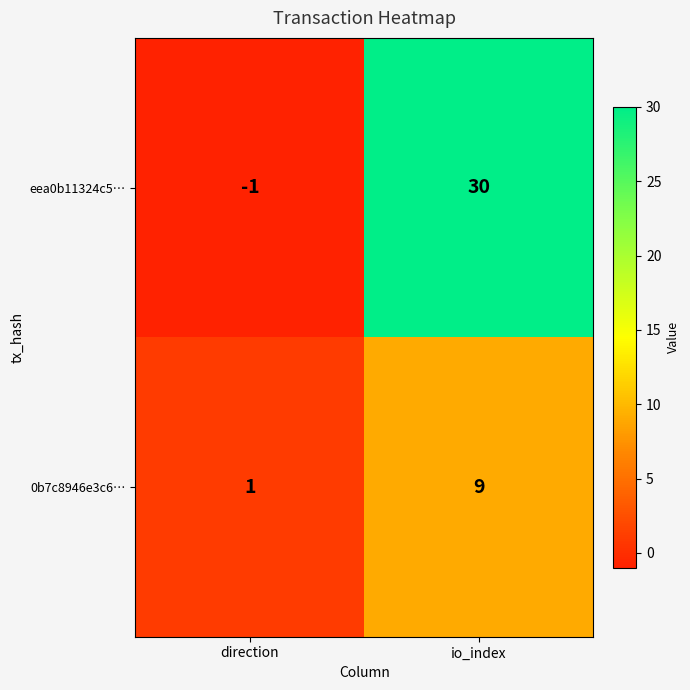

Between direction and io_index, which series saw the biggest shift?

eea0b11324c5…